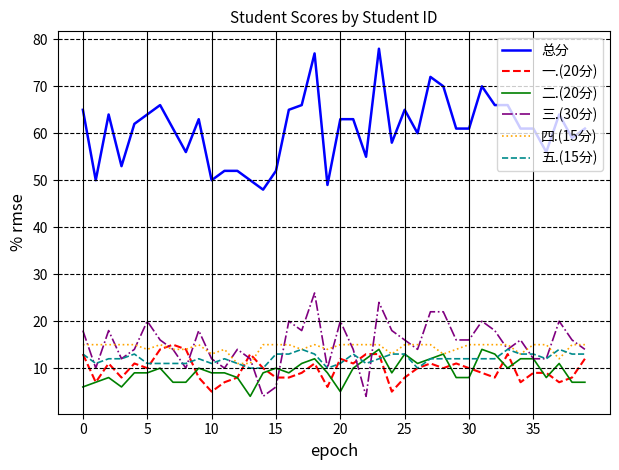

Which series has the largest total across all categories?

总分